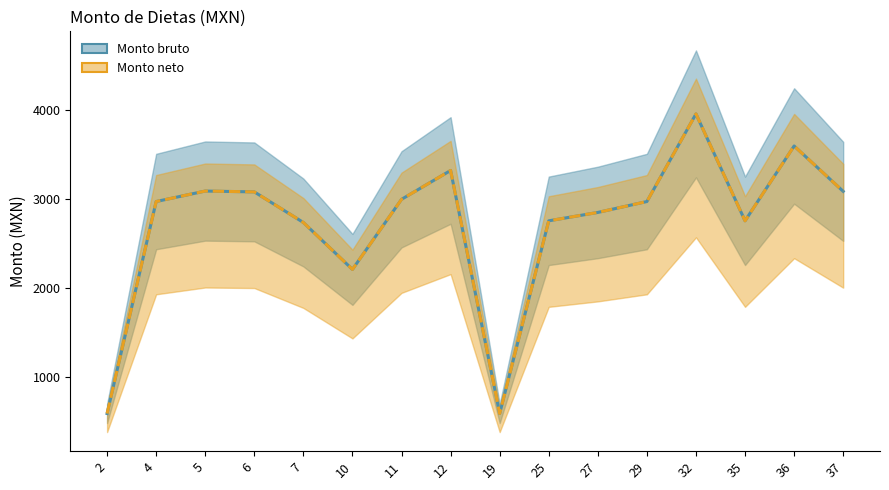

Is this an area chart (filled region under the line)?

No